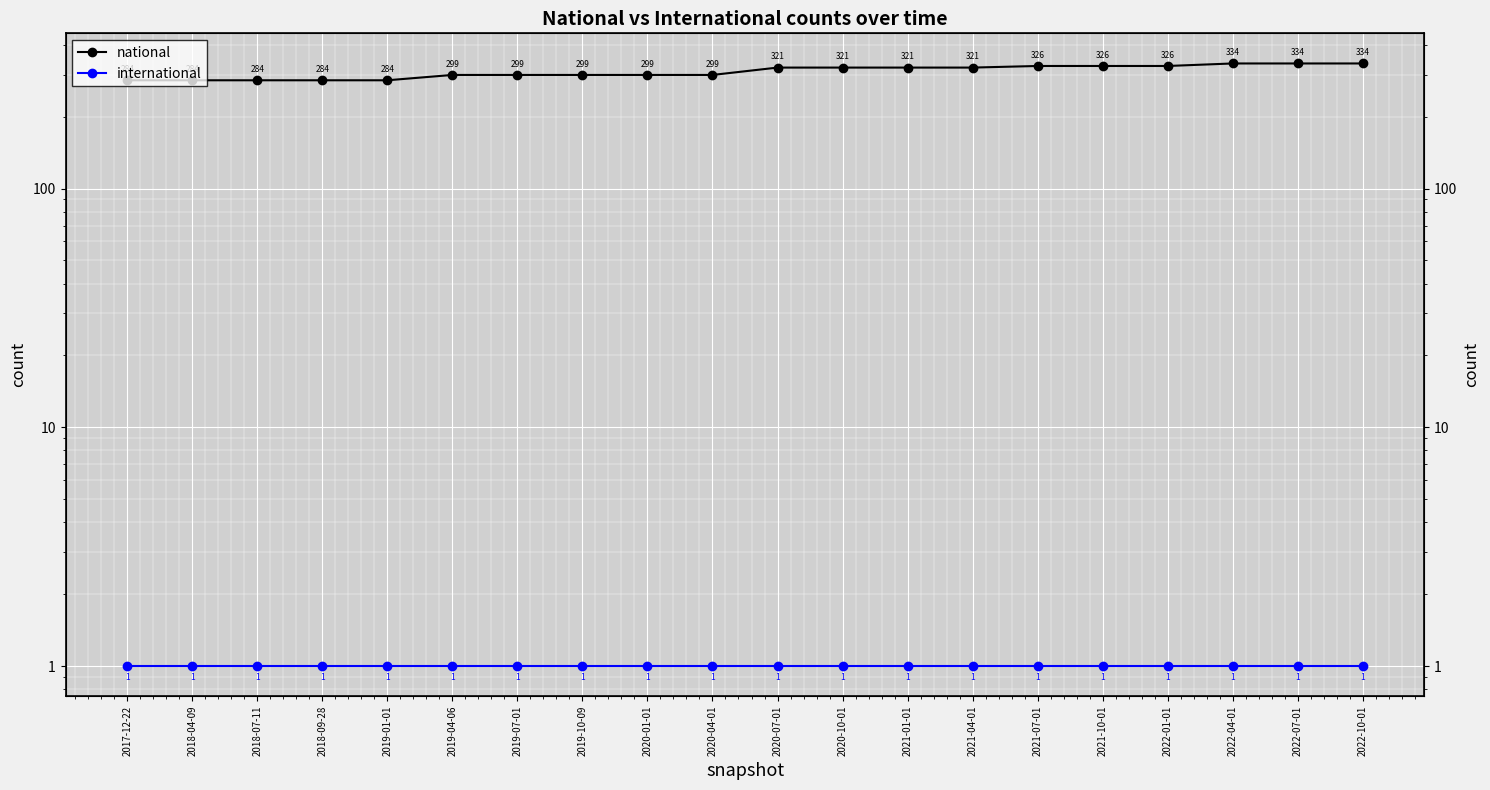

Rank the series by their average value, from highest to lowest.

national, international